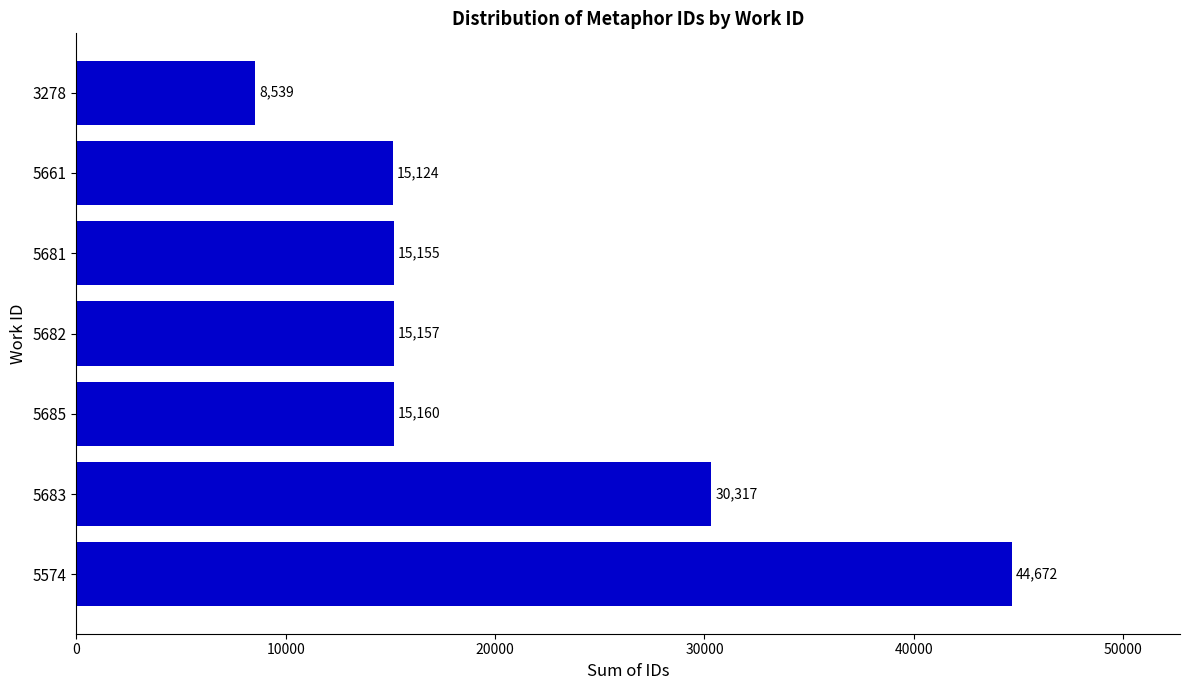

List the labels in order of value, largest first.

5574, 5683, 5685, 5682, 5681, 5661, 3278